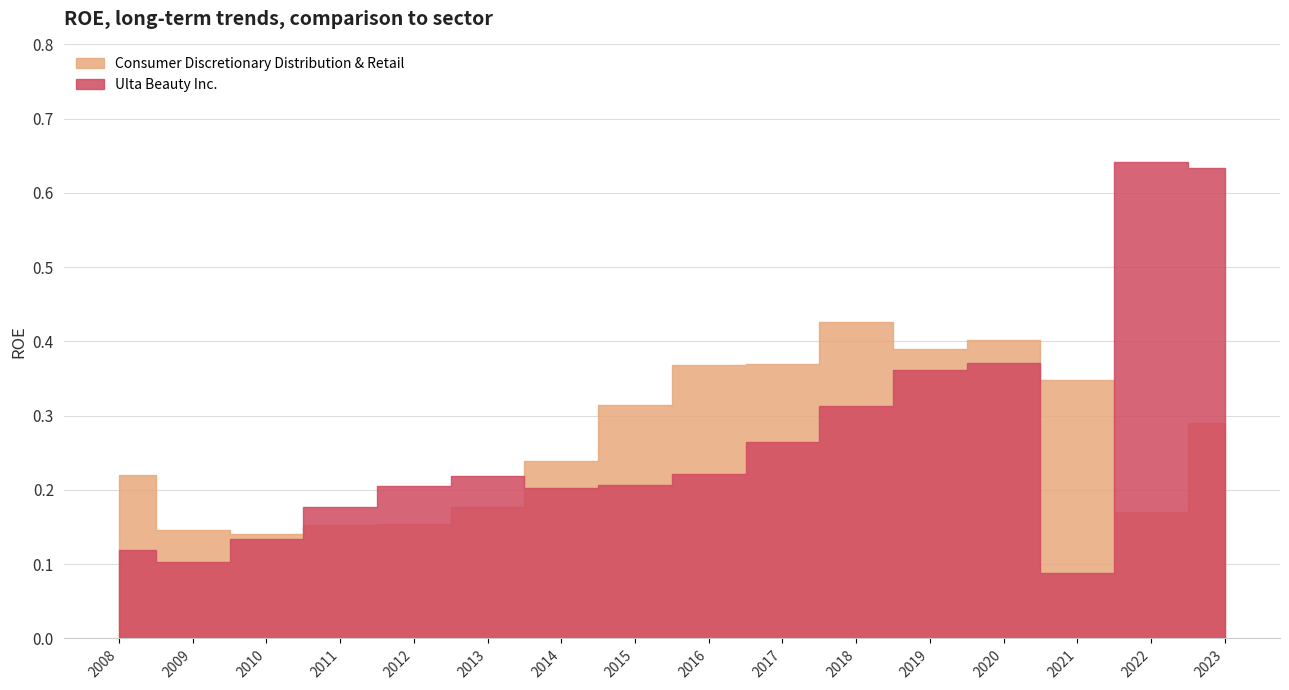

At how many categories does at least one series exceed 0?

16